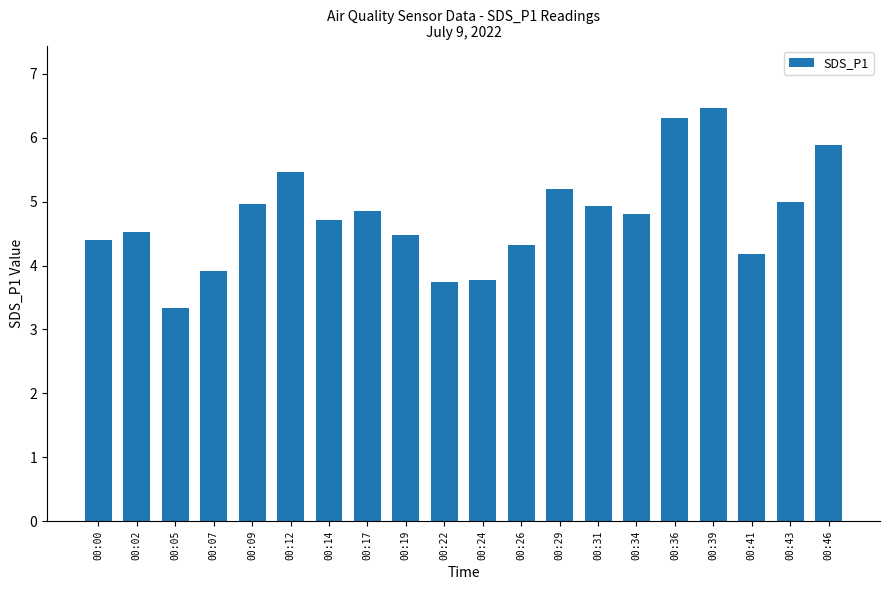

At which label does the data first exceed 4?

00:00